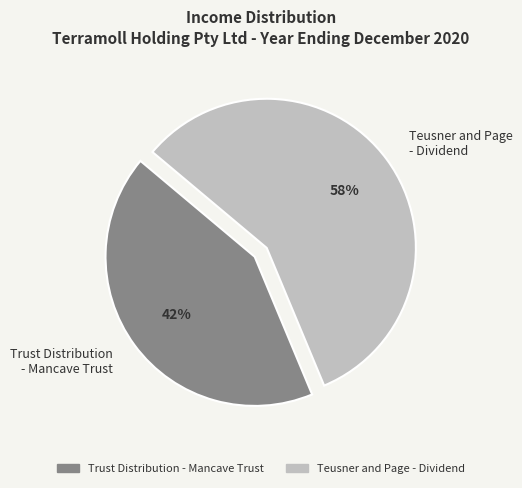

To the nearest percent, what portion does Trust Distribution - Mancave Trust represent?

42%